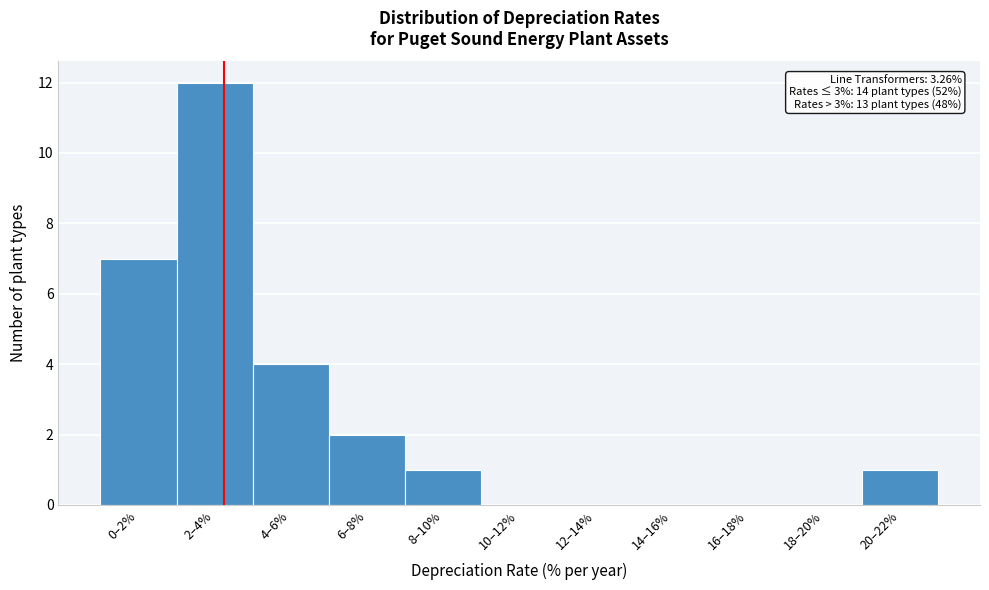

Reading right to left, what are all the values shown in this chart?

20–22%=1	18–20%=0	16–18%=0	14–16%=0	12–14%=0	10–12%=0	8–10%=1	6–8%=2	4–6%=4	2–4%=12	0–2%=7